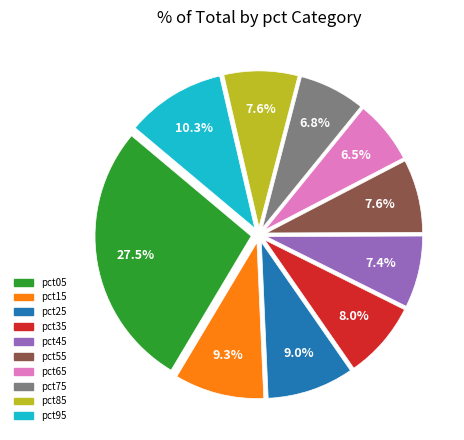

What is the largest slice in the pie chart?

pct05